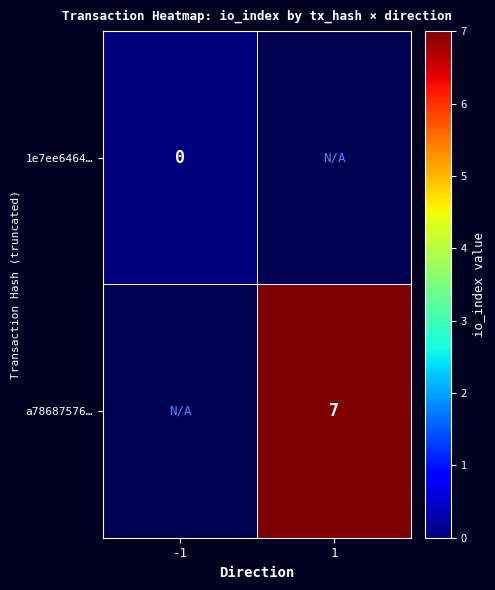

Between 1 and -1, which is larger?

-1